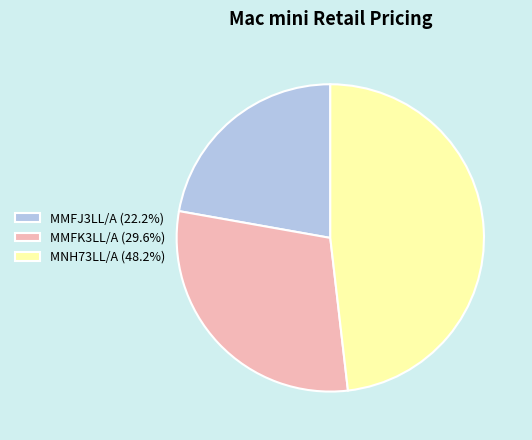

Combined, do MMFK3LL/A and MMFJ3LL/A account for over 50%?

Yes